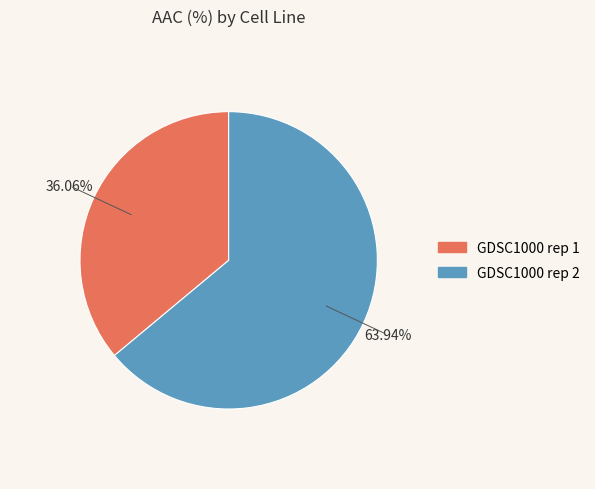

To the nearest percent, what is the difference between the largest and smallest slice percentages?

28%